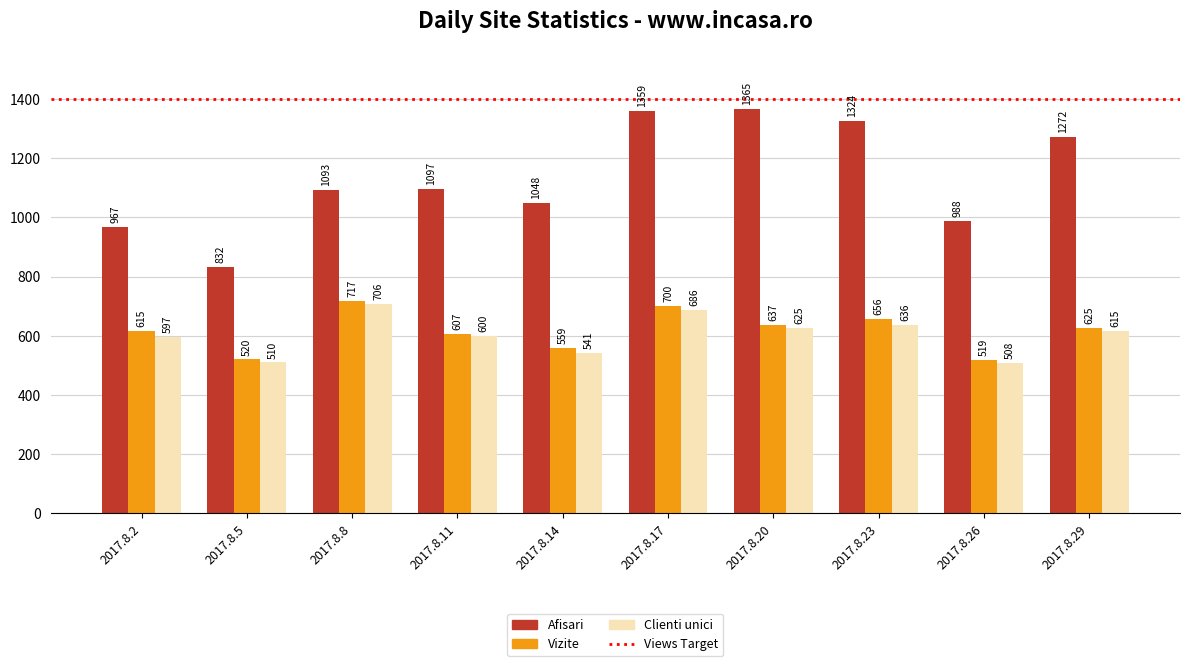

Which series has the largest total across all categories?

Afisari